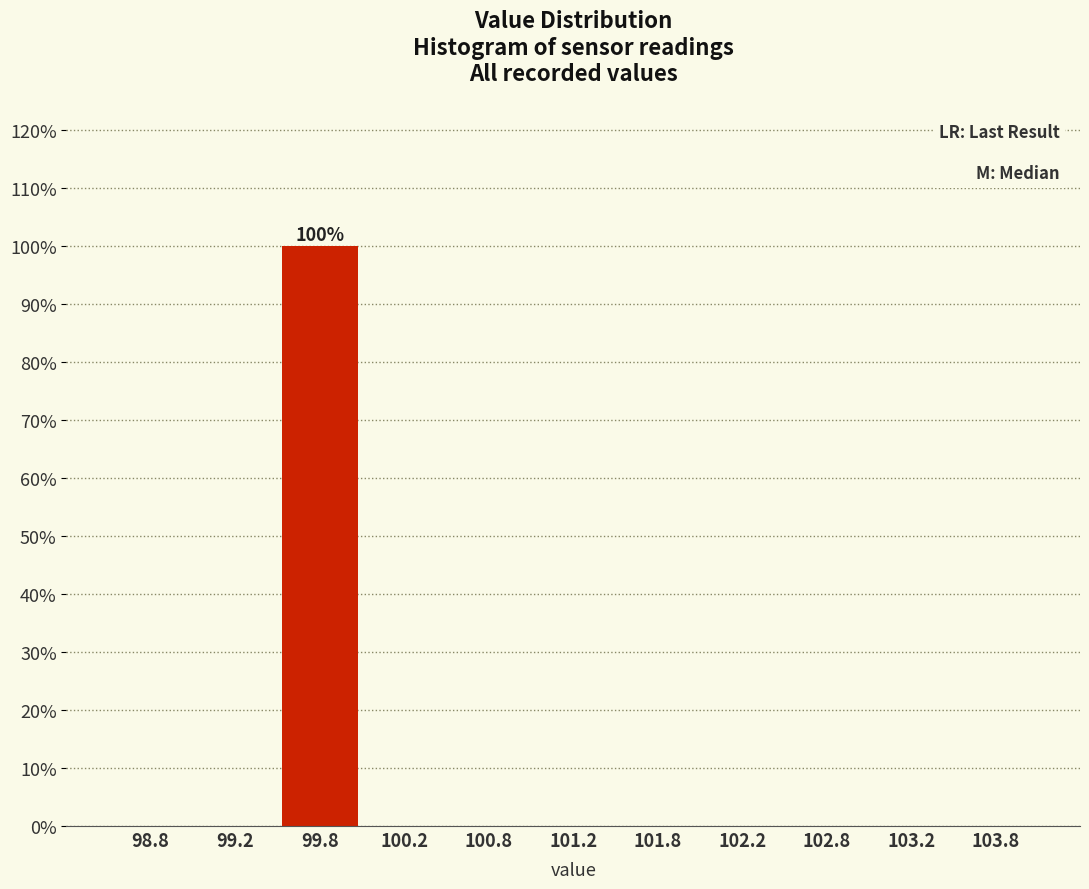

Over which range of the x-axis is the bar tallest?

99.5 to 100.0